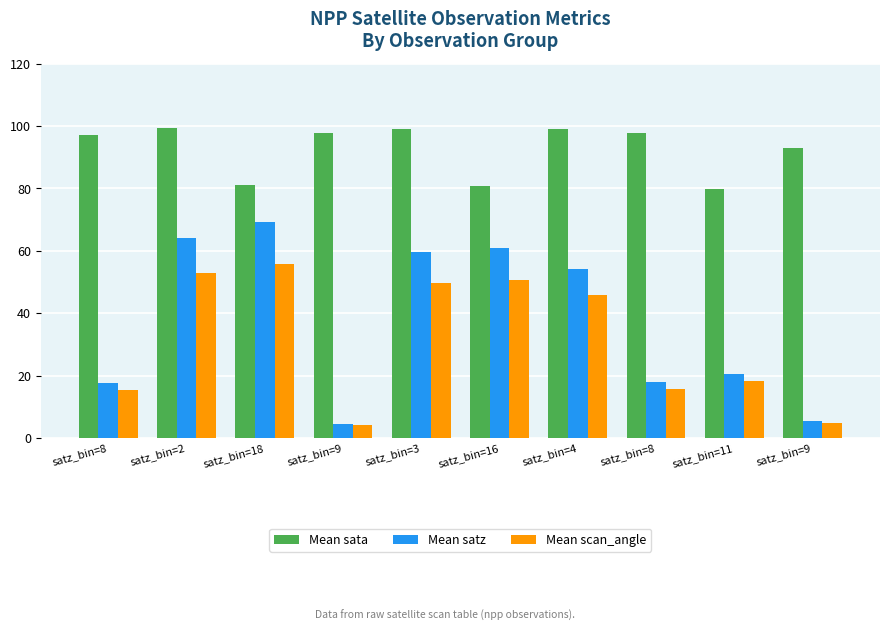

What is the label of the 8th bar from the left?

satz_bin=8